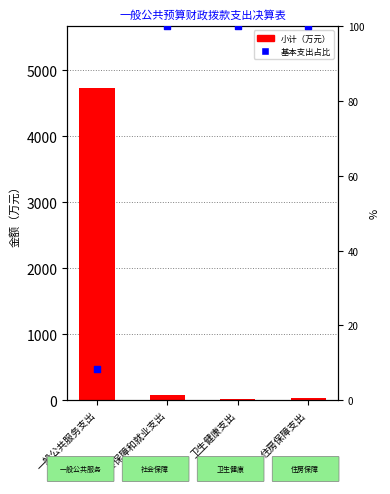

At which category is the sum across all series the highest?

一般公共服务支出